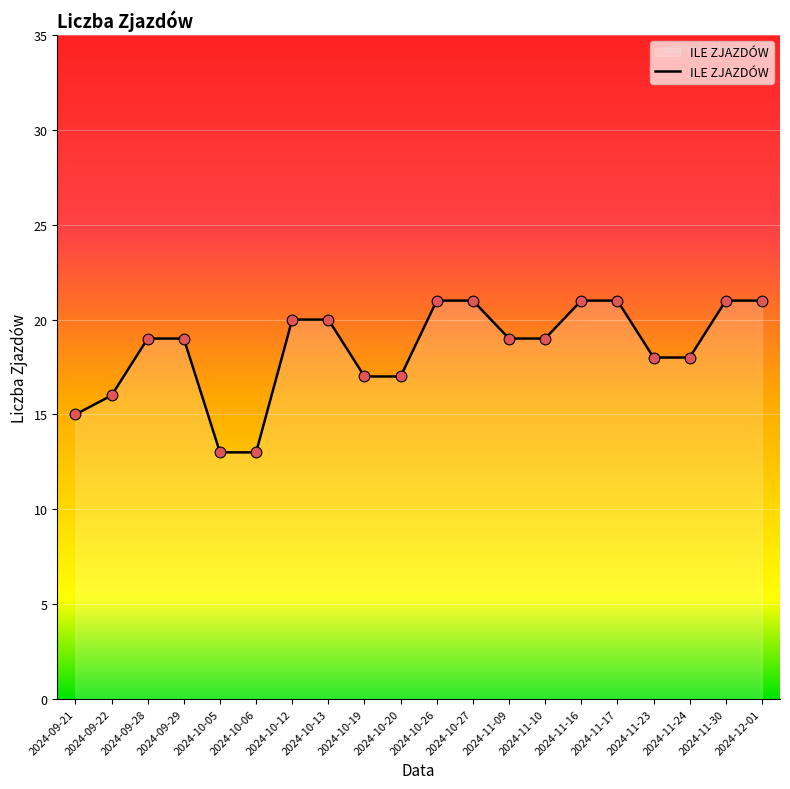

What is the ratio of the value at 2024-09-29 to the value at 2024-11-30?

0.9